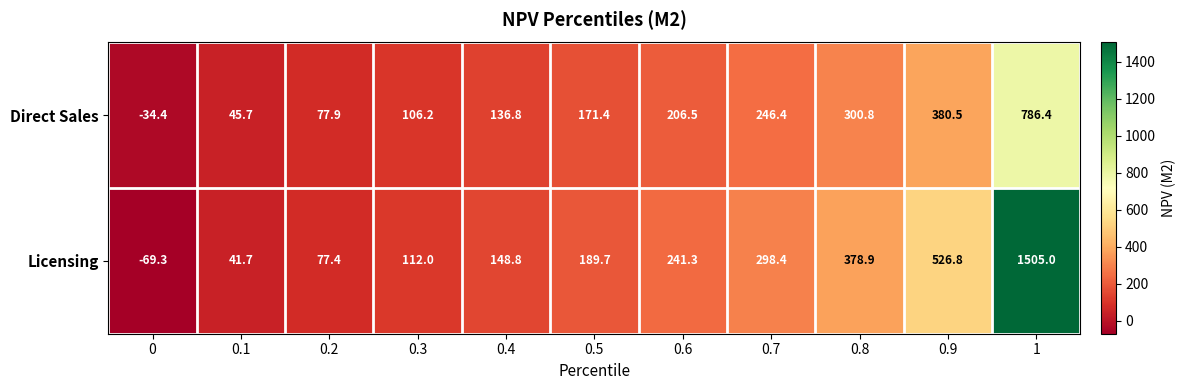

What is the difference between the maximum and minimum values in the Licensing series?

1574.3